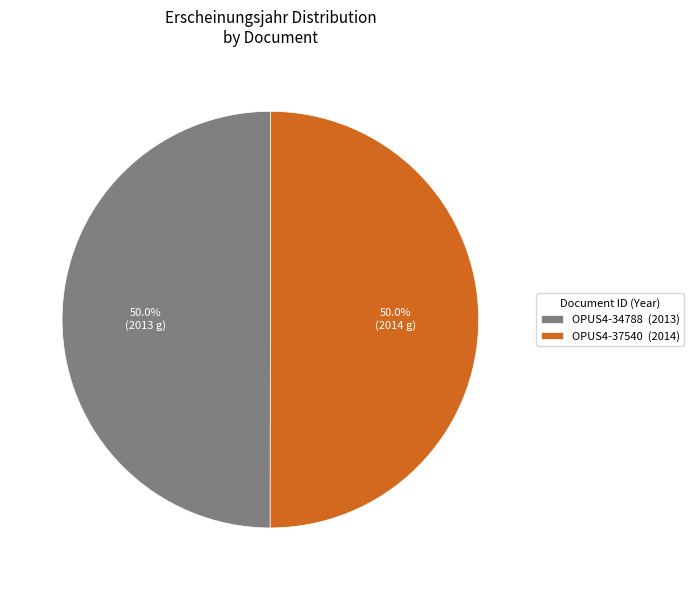

What is the ratio of the value at OPUS4-34788 (2013) to the value at OPUS4-37540 (2014)?

1.0